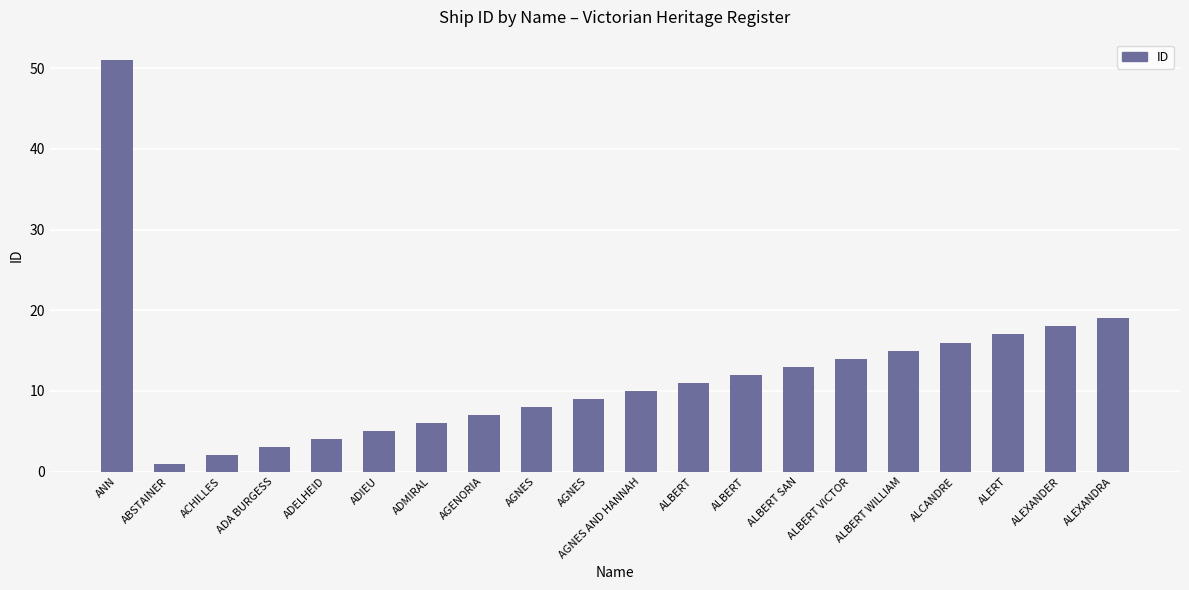

How many data points are less than 11?

10